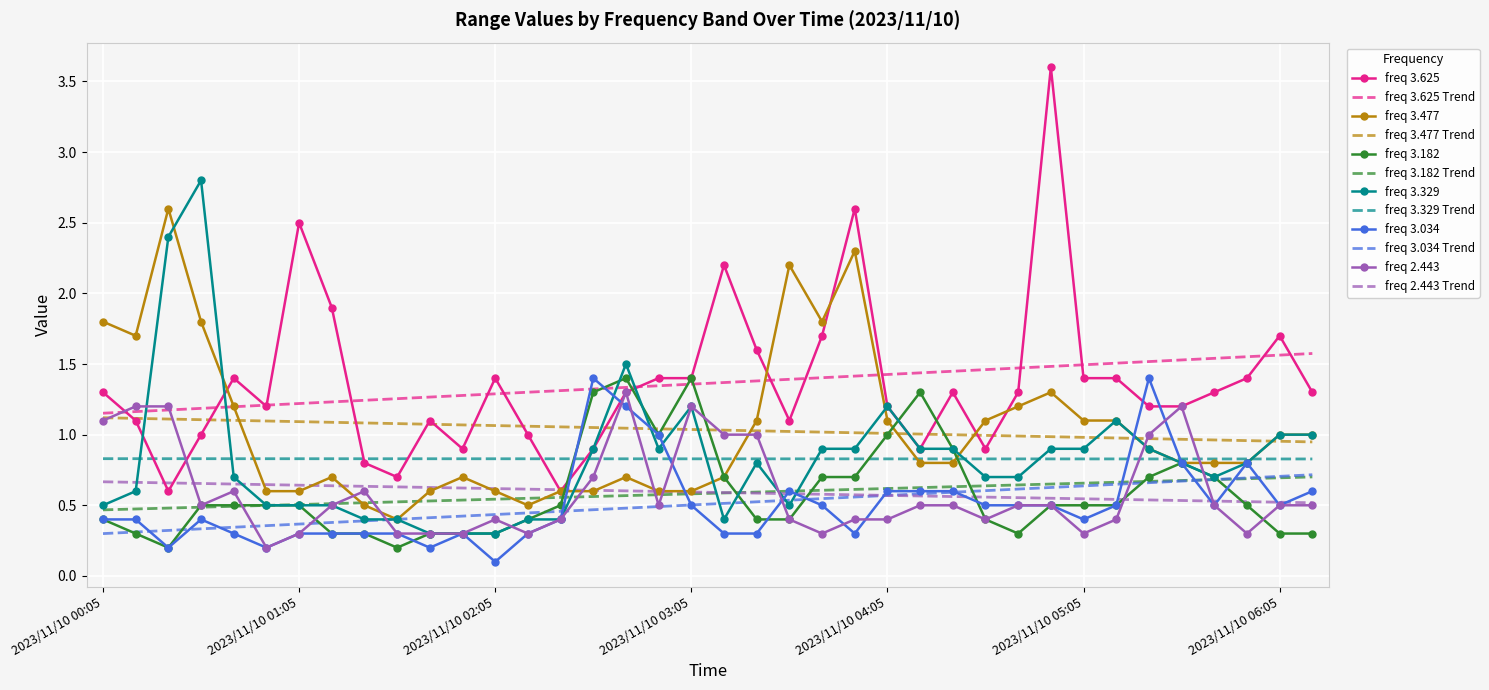

True or false: freq 2.443 and freq 3.477 Trend cross at least once.

True